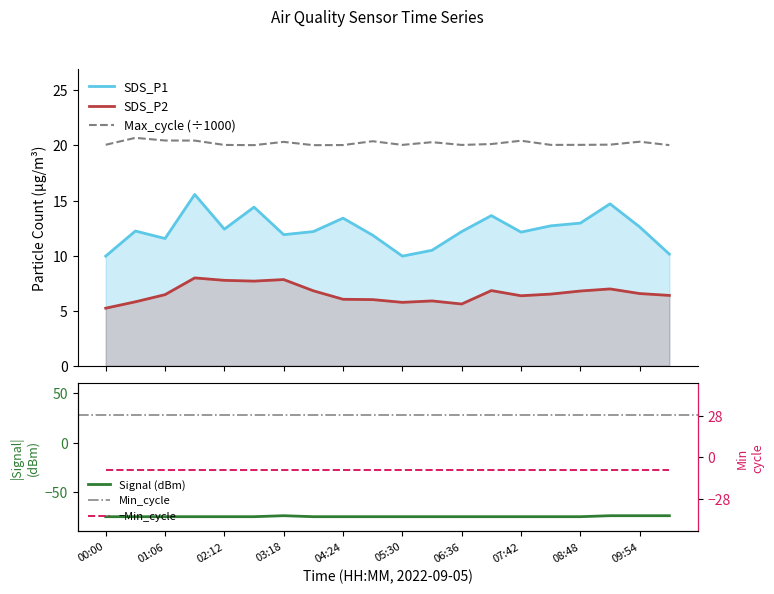

Reading right to left, what are all the values shown in this chart?

SDS_P1: 10.1	12.6	14.7	12.9	12.7	12.1	13.6	12.2	10.5	9.9	11.8	13.4	12.2	11.9	14.4	12.4	15.6	11.6	12.2	9.9
SDS_P2: 6.4	6.5	7.0	6.8	6.5	6.3	6.8	5.6	5.9	5.8	6.0	6.0	6.8	7.8	7.7	7.8	8.0	6.5	5.8	5.2
Signal: -74.0	-74.0	-74.0	-75.0	-75.0	-75.0	-75.0	-75.0	-75.0	-75.0	-75.0	-75.0	-75.0	-74.0	-75.0	-75.0	-75.0	-75.0	-75.0	-75.0
Max_cycle: 20.0	20.3	20.1	20.1	20.1	20.4	20.1	20.1	20.3	20.1	20.4	20.0	20.0	20.3	20.0	20.1	20.4	20.5	20.7	20.1